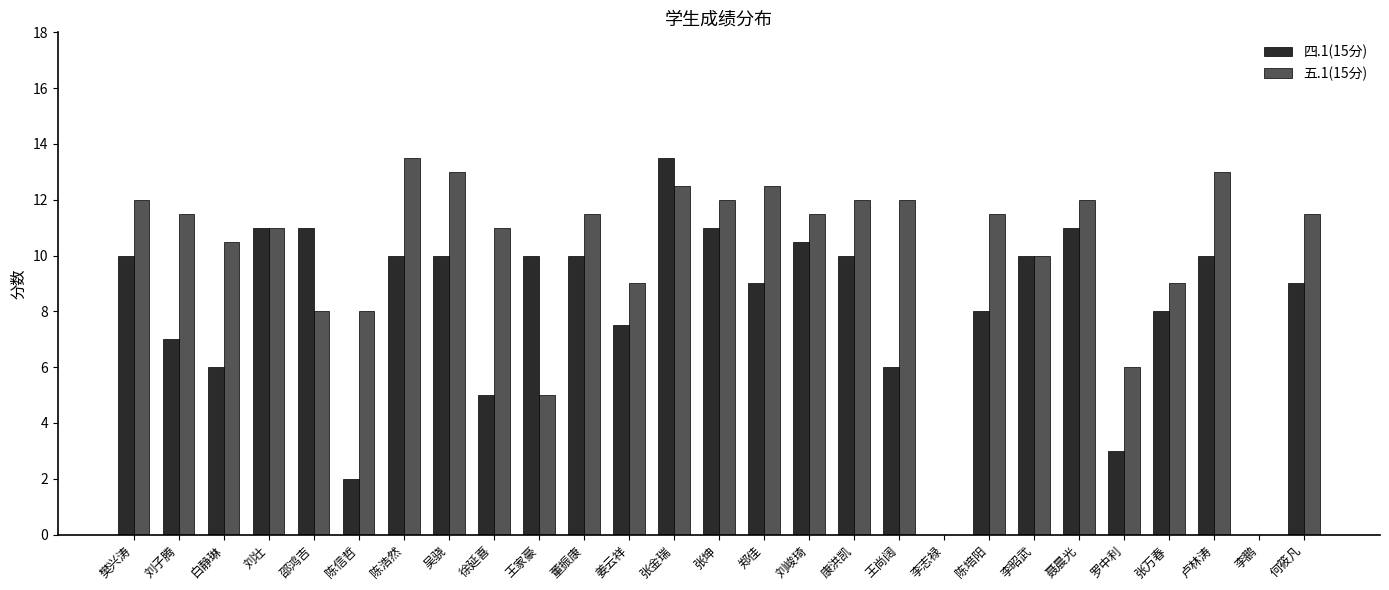

How many groups of bars are there?

27